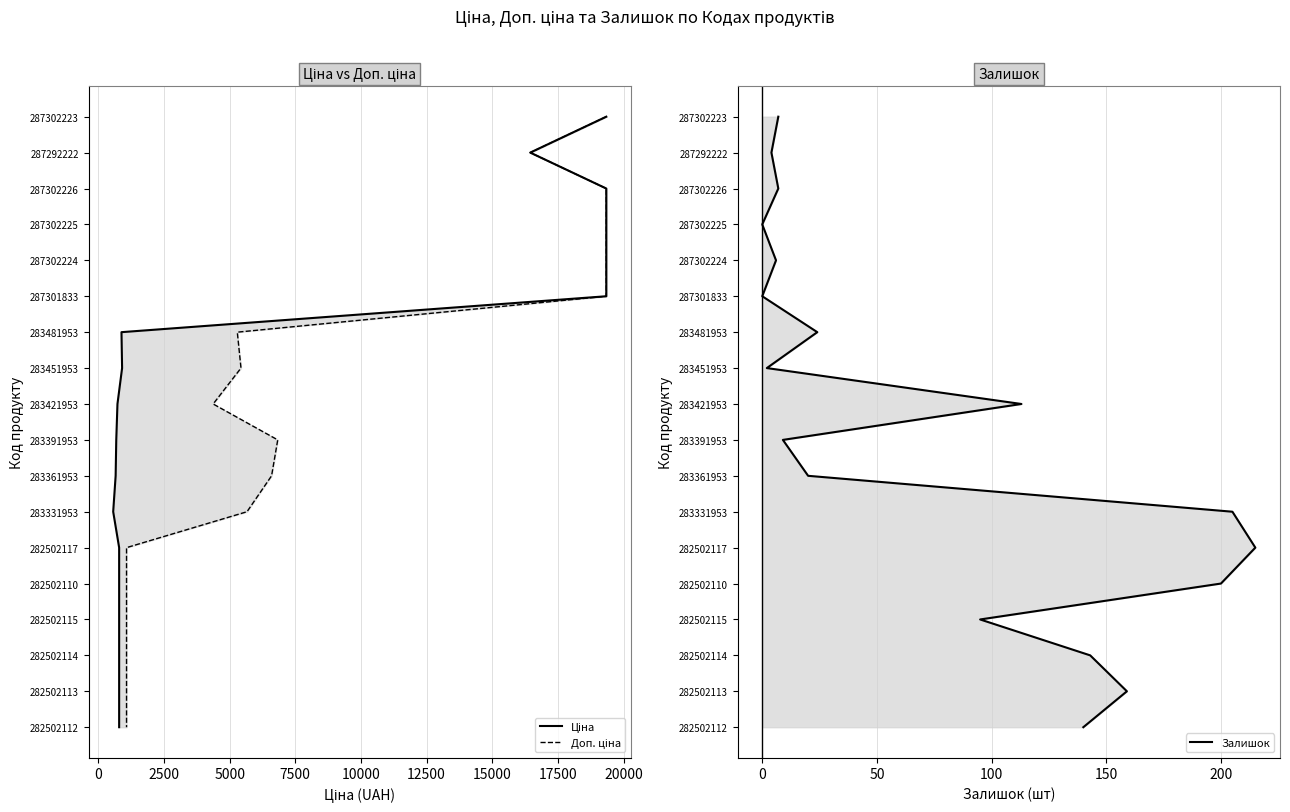

Count the number of data series in this chart.

3